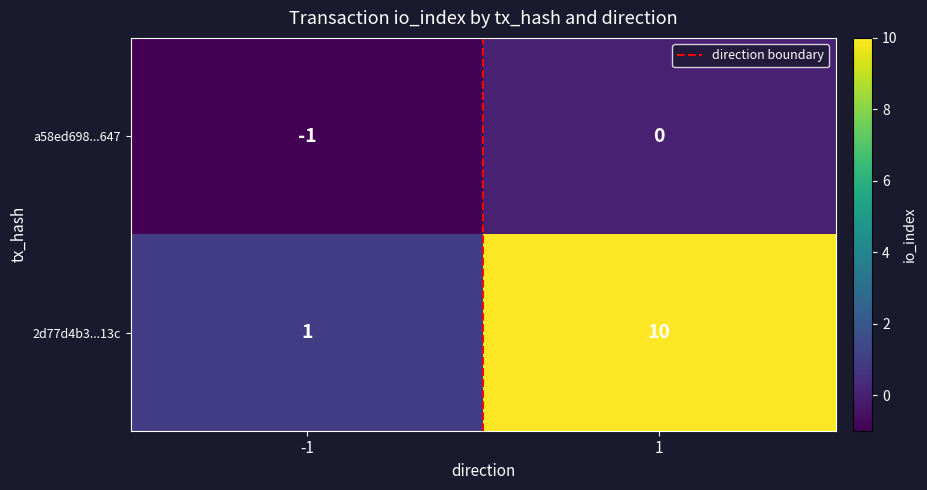

Which series has the largest total across all categories?

2d77d4b3...13c